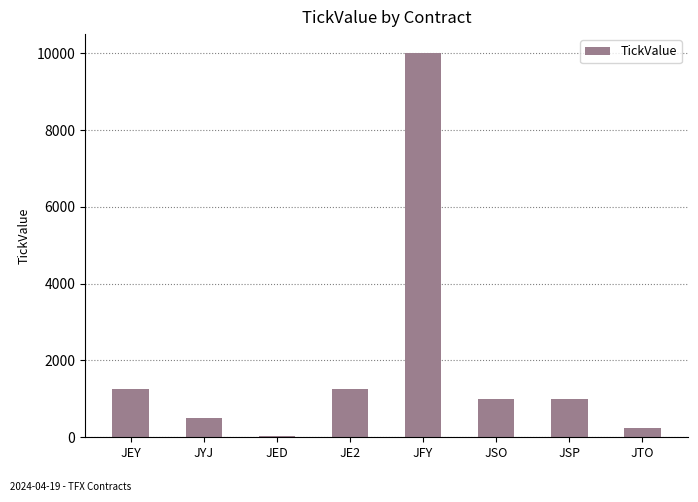

What is the ratio of the value at JYJ to the value at JE2?

0.4